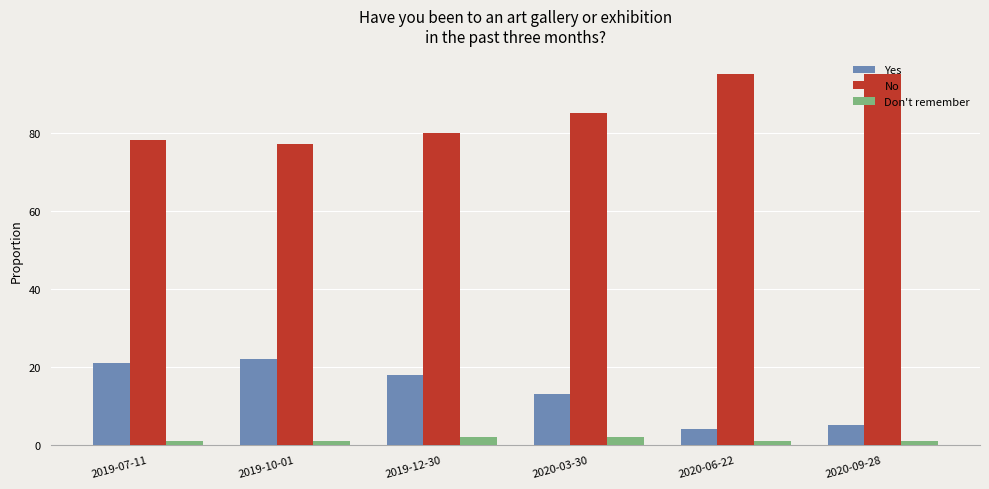

Reading left to right, list all the values displayed in this chart.

Yes: 21	22	18	13	4	5
No: 78	77	80	85	95	95
Don't remember: 1	1	2	2	1	1